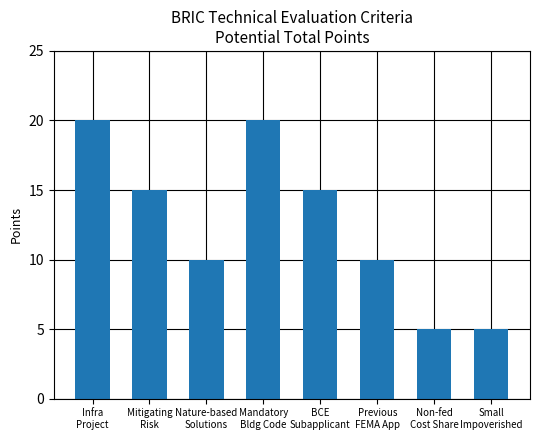

What is the change in value from Nature-based
Solutions to Non-fed
Cost Share?

-5